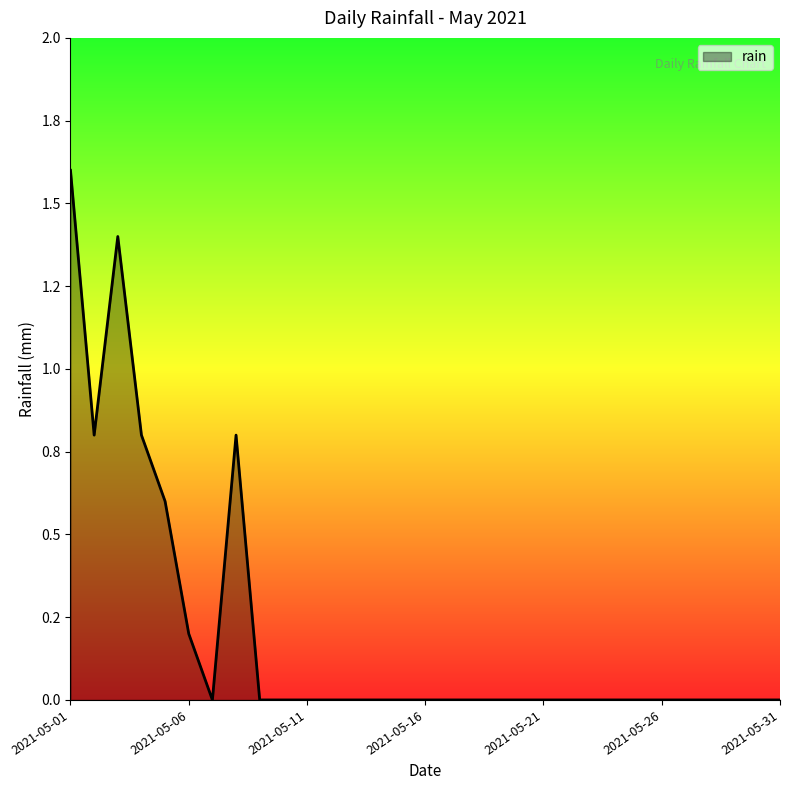

At which category does the data reach its first local peak?

2021-05-03